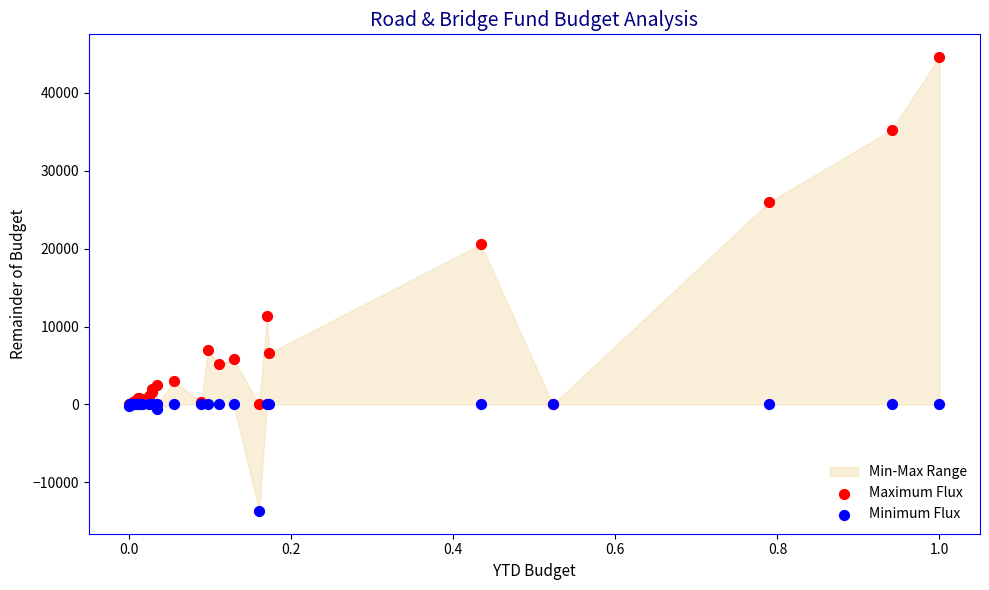

In the Maximum Flux series, what Y value is closest to 22306?

20575.7